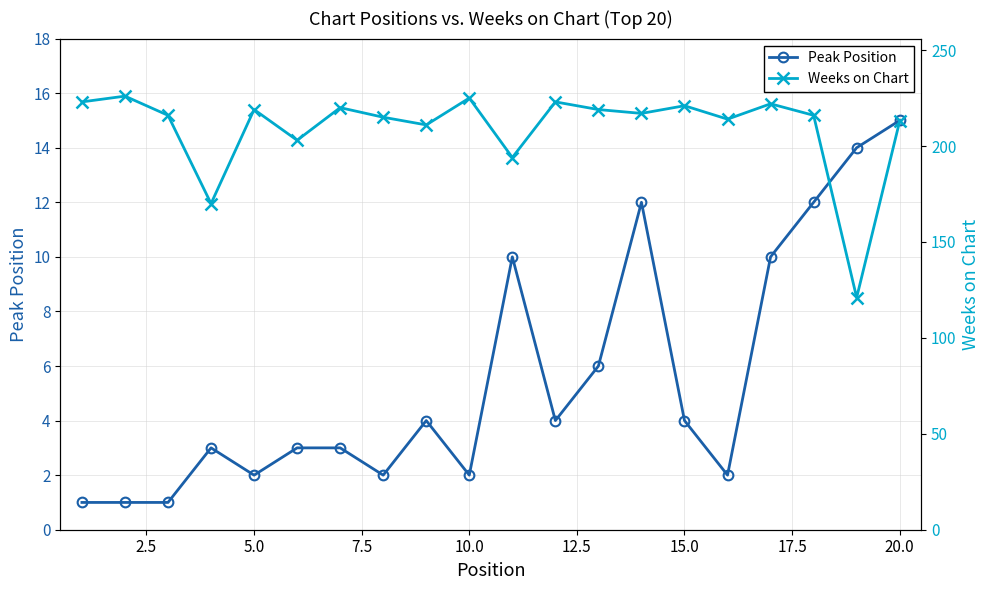

What is the highest value of the Peak Position series?

15